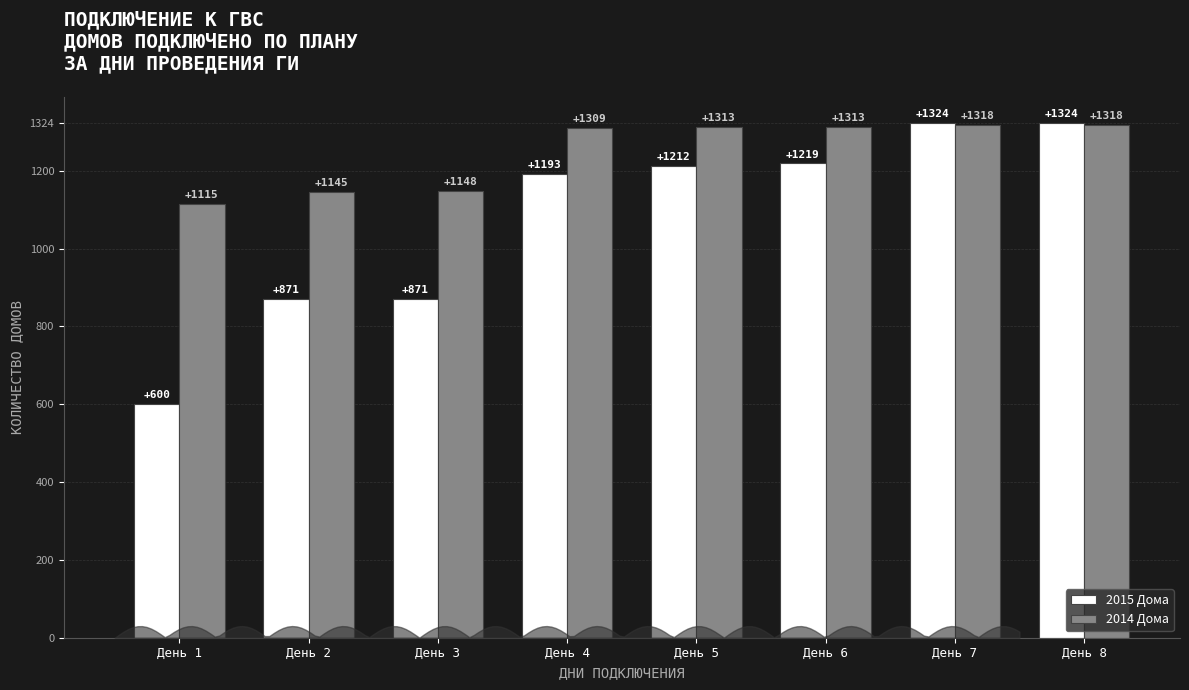

Which series has the widest spread of values?

2015 Дома